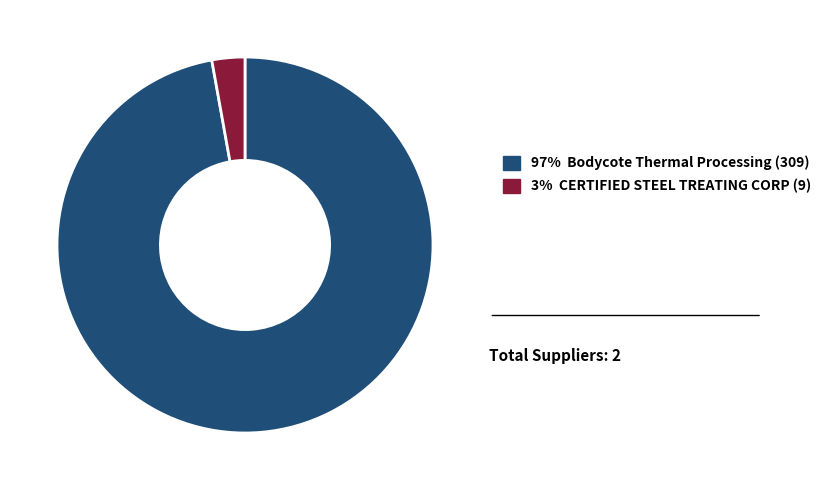

Does any single category account for the majority?

Yes